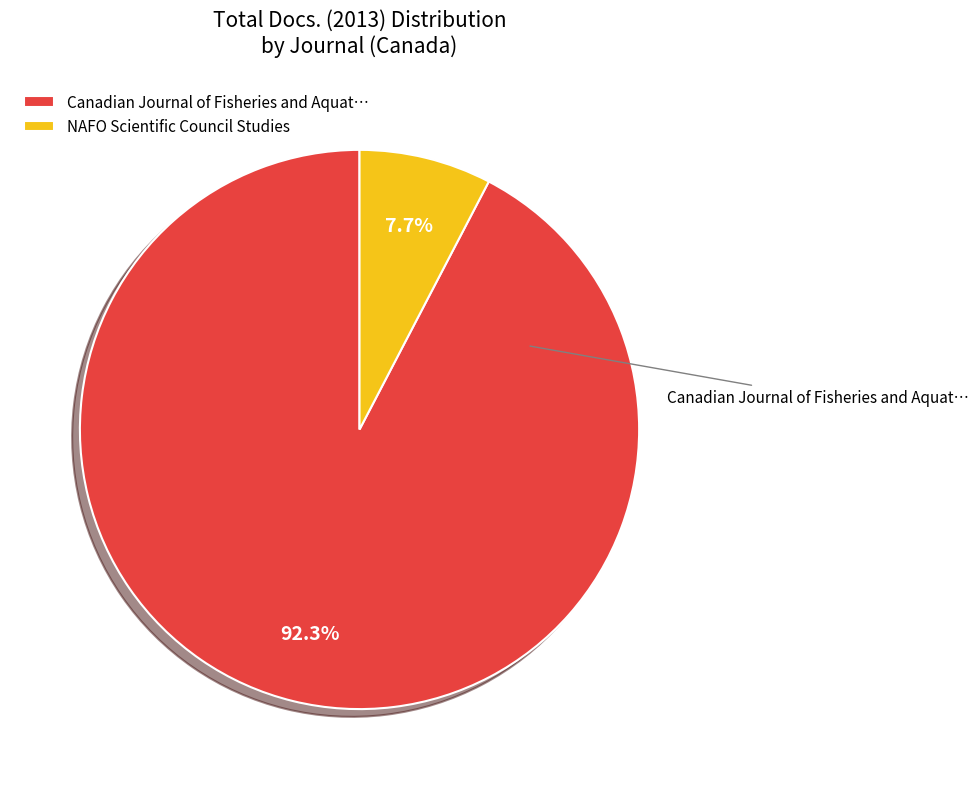

The NAFO Scientific Council Studies slice represents 8% of the pie. True or false?

True